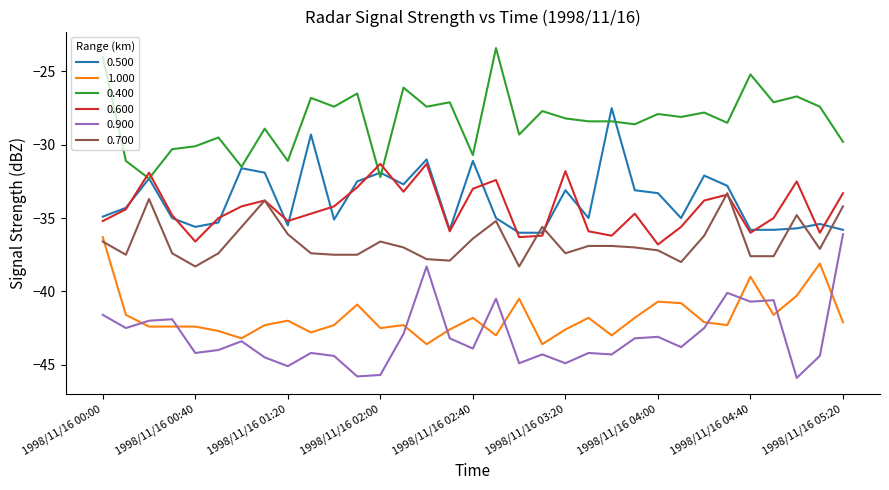

Reading left to right, list all the values displayed in this chart.

0.500: -34.9	-34.3	-32.3	-35.0	-35.6	-35.3	-31.6	-31.9	-35.5	-29.3	-35.1	-32.5	-31.9	-32.7	-31.0	-35.8	-31.1	-35.0	-36.0	-36.0	-33.1	-35.0	-27.5	-33.1	-33.3	-35.0	-32.1	-32.8	-35.8	-35.8	-35.7	-35.4	-35.8
1.000: -36.3	-41.6	-42.4	-42.4	-42.4	-42.7	-43.2	-42.3	-42.0	-42.8	-42.3	-40.9	-42.5	-42.3	-43.6	-42.6	-41.8	-43.0	-40.5	-43.6	-42.6	-41.8	-43.0	-41.8	-40.7	-40.8	-42.1	-42.3	-39.0	-41.6	-40.3	-38.1	-42.1
0.400: -24.0	-31.1	-32.3	-30.3	-30.1	-29.5	-31.5	-28.9	-31.1	-26.8	-27.4	-26.5	-32.2	-26.1	-27.4	-27.1	-30.7	-23.4	-29.3	-27.7	-28.2	-28.4	-28.4	-28.6	-27.9	-28.1	-27.8	-28.5	-25.2	-27.1	-26.7	-27.4	-29.8
0.600: -35.2	-34.4	-31.9	-34.8	-36.6	-35.0	-34.2	-33.8	-35.2	-34.7	-34.2	-32.9	-31.3	-33.2	-31.3	-35.9	-33.0	-32.4	-36.3	-36.2	-31.8	-35.9	-36.2	-34.7	-36.8	-35.6	-33.8	-33.4	-36.0	-35.0	-32.5	-36.0	-33.3
0.900: -41.6	-42.5	-42.0	-41.9	-44.2	-44.0	-43.4	-44.5	-45.1	-44.2	-44.4	-45.8	-45.7	-42.9	-38.3	-43.2	-43.9	-40.5	-44.9	-44.3	-44.9	-44.2	-44.3	-43.2	-43.1	-43.8	-42.5	-40.1	-40.7	-40.6	-45.9	-44.4	-36.1
0.700: -36.6	-37.5	-33.7	-37.4	-38.3	-37.4	-35.6	-33.8	-36.1	-37.4	-37.5	-37.5	-36.6	-37.0	-37.8	-37.9	-36.4	-35.2	-38.3	-35.6	-37.4	-36.9	-36.9	-37.0	-37.2	-38.0	-36.2	-33.3	-37.6	-37.6	-34.8	-37.1	-34.2